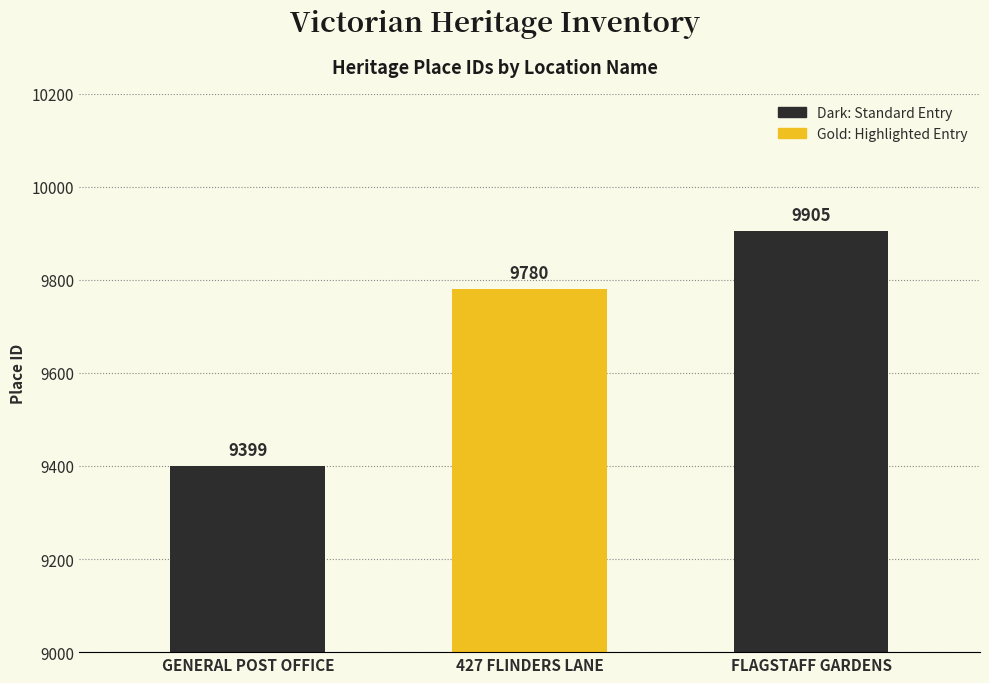

What is the smallest value displayed?

9399